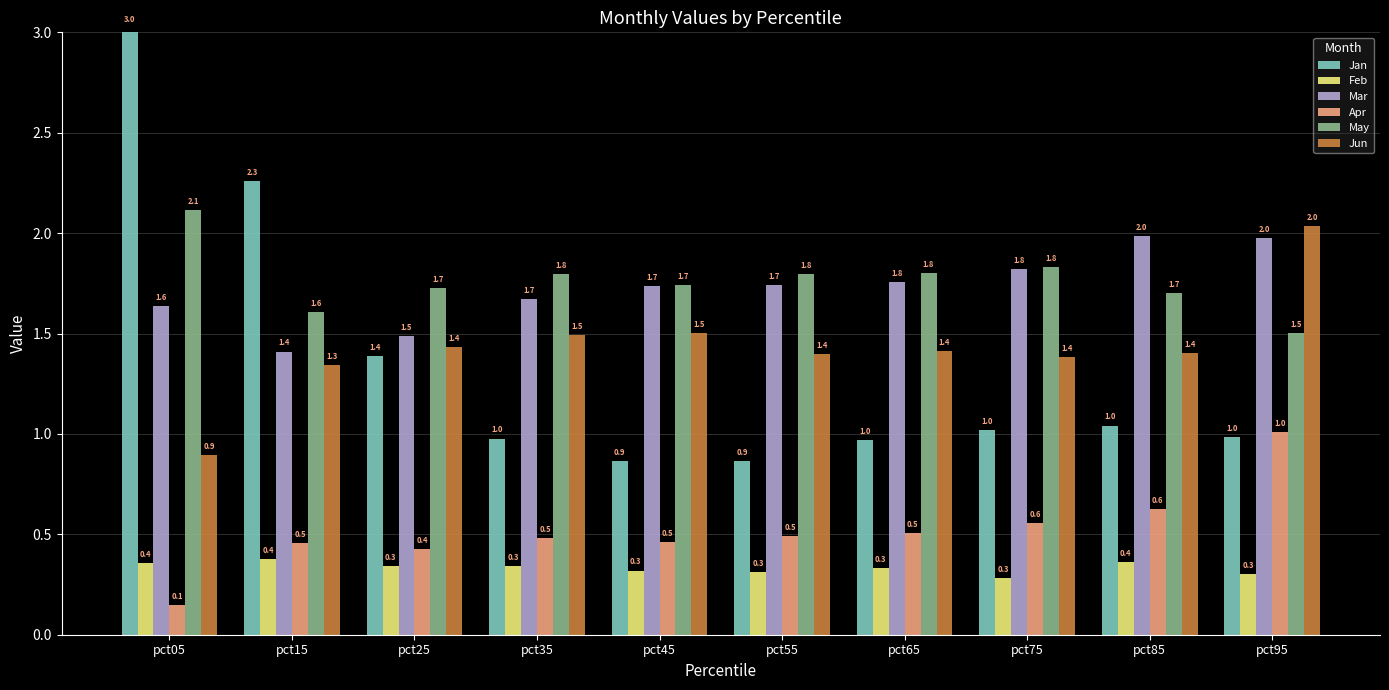

Which series has the largest range (max minus min)?

Jan